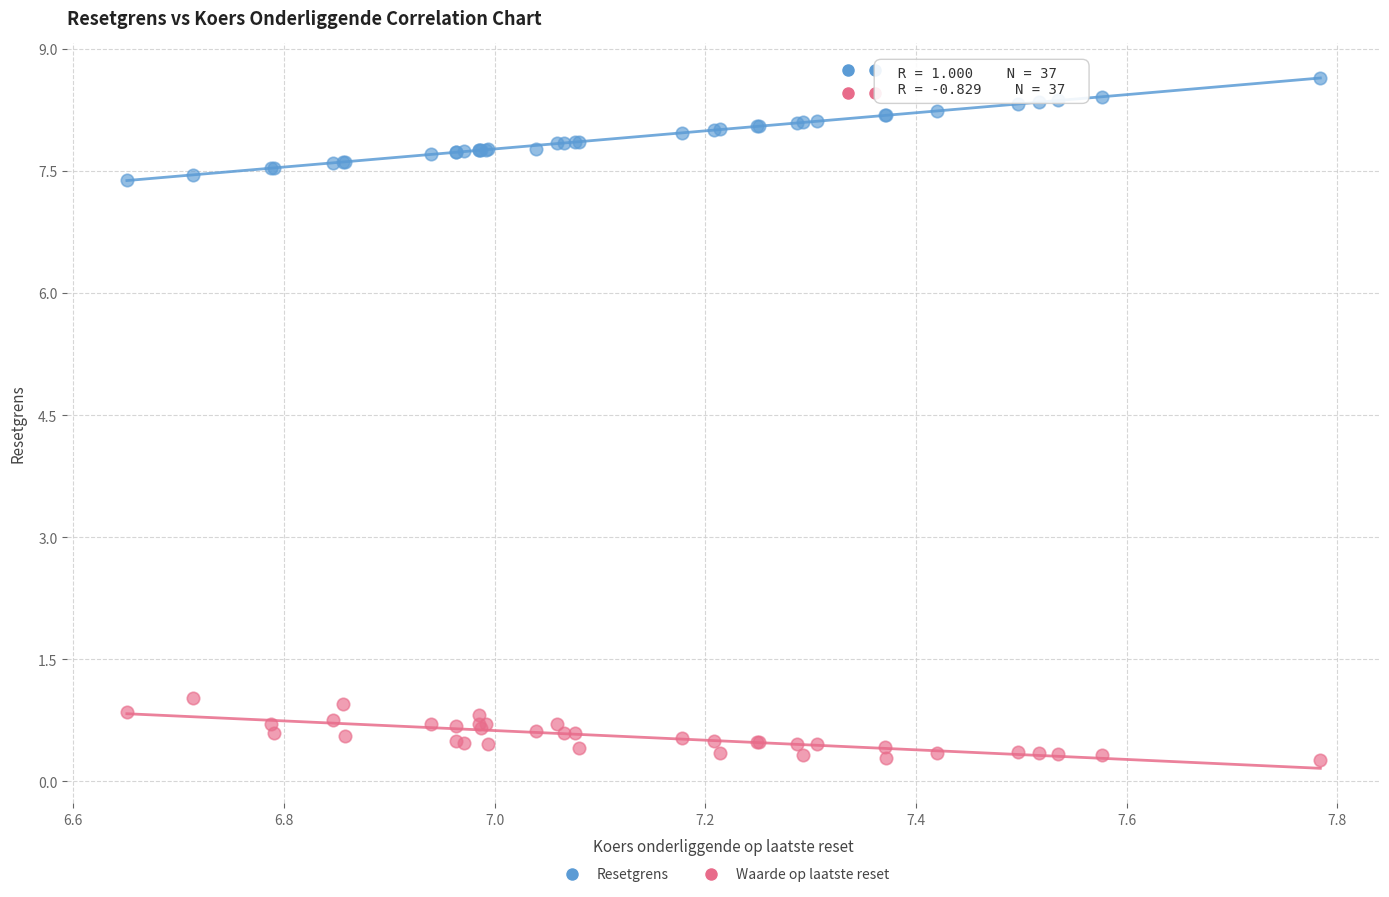

What is the X range (max minus min) for the scatter plot?

1.1